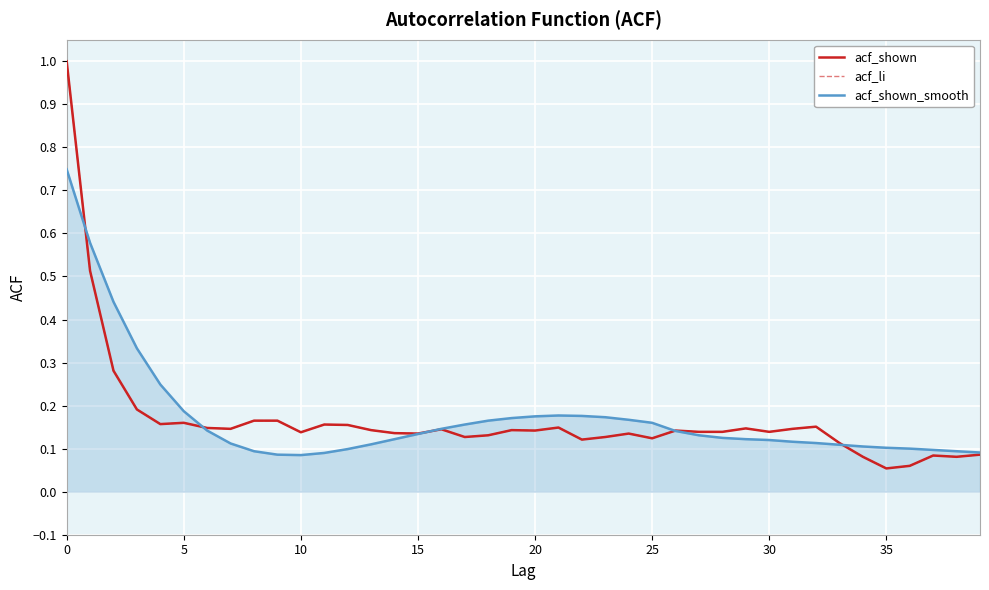

At which category does acf_li reach its first local valley?

15